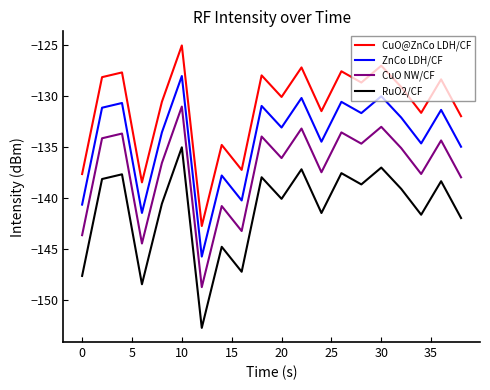

True or false: RuO2/CF and ZnCo LDH/CF intersect in this chart.

False